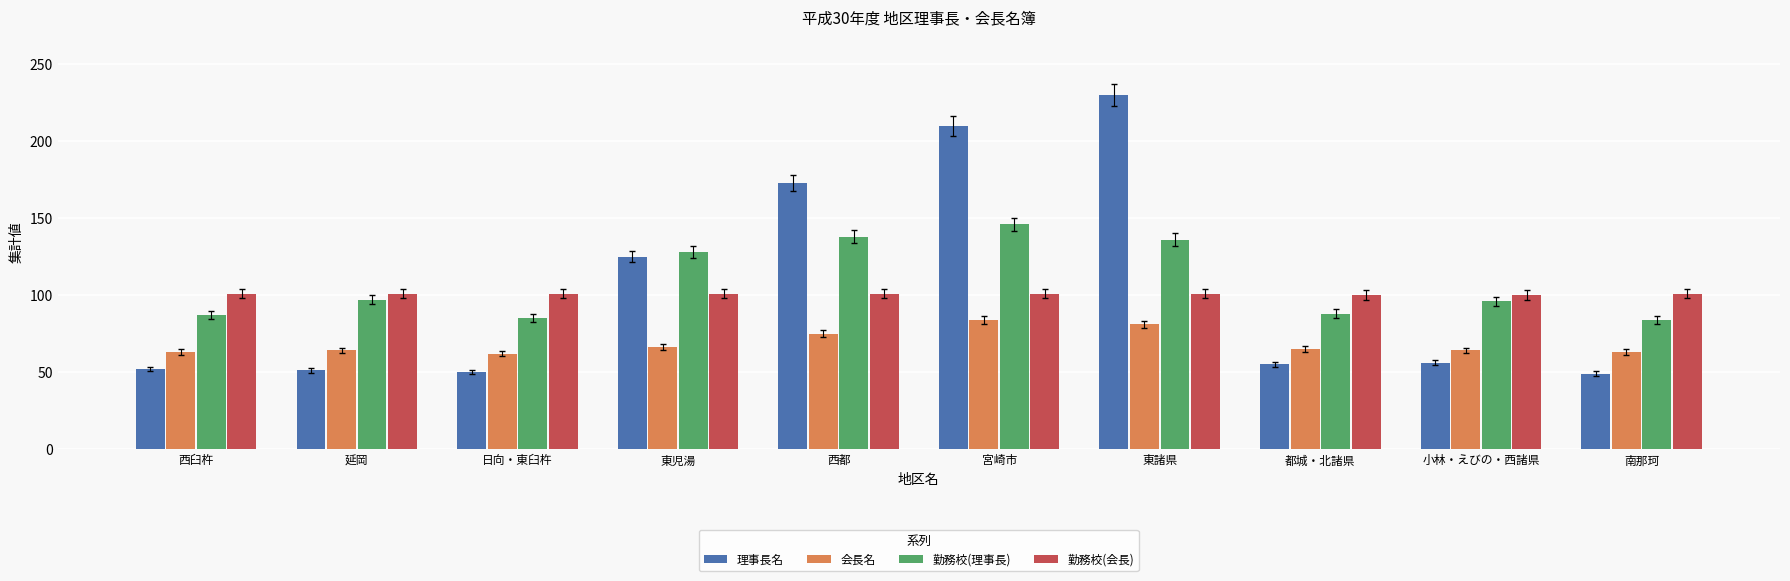

At how many categories does at least one series exceed 119?

4